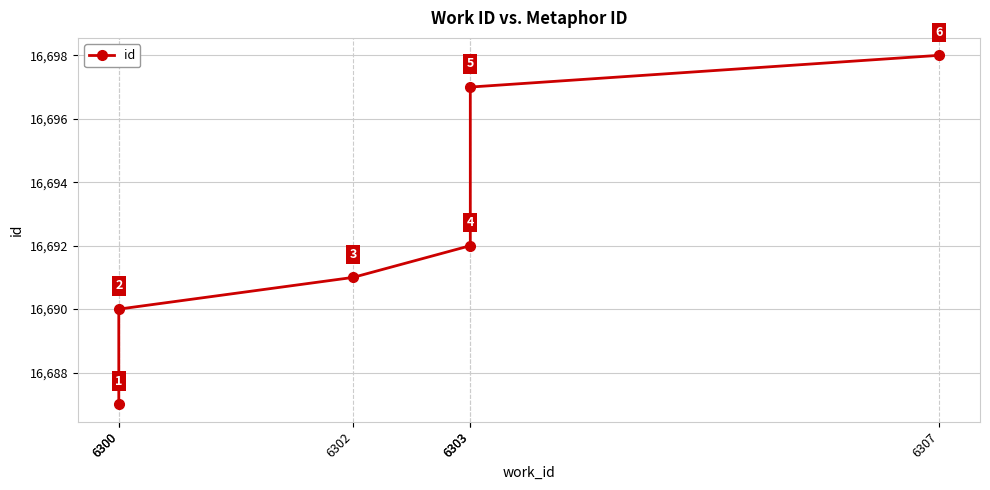

Rank the categories by value from highest to lowest.

6307, 6303, 6303, 6302, 6300, 6300